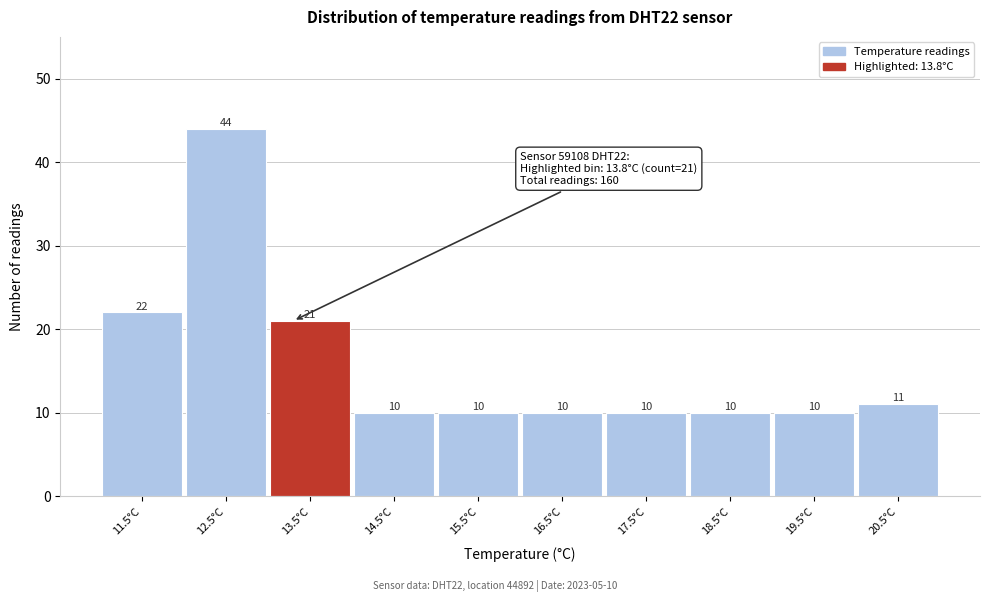

Reading left to right, what are all the values shown in this chart?

11.5°C=22	12.5°C=44	13.5°C=21	14.5°C=10	15.5°C=10	16.5°C=10	17.5°C=10	18.5°C=10	19.5°C=10	20.5°C=11